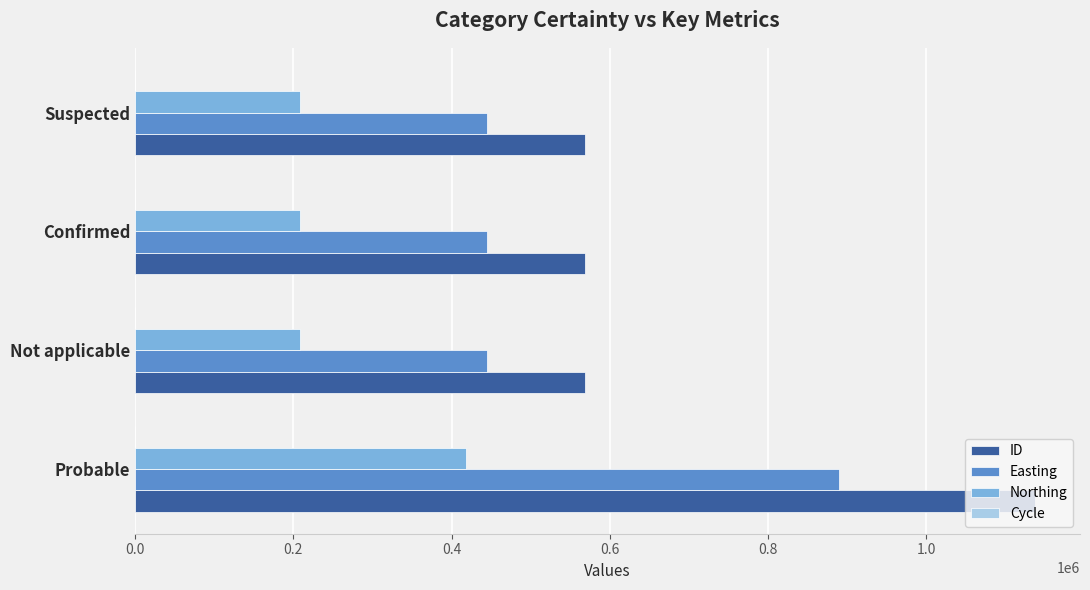

What is the average value of the ID series?

710704